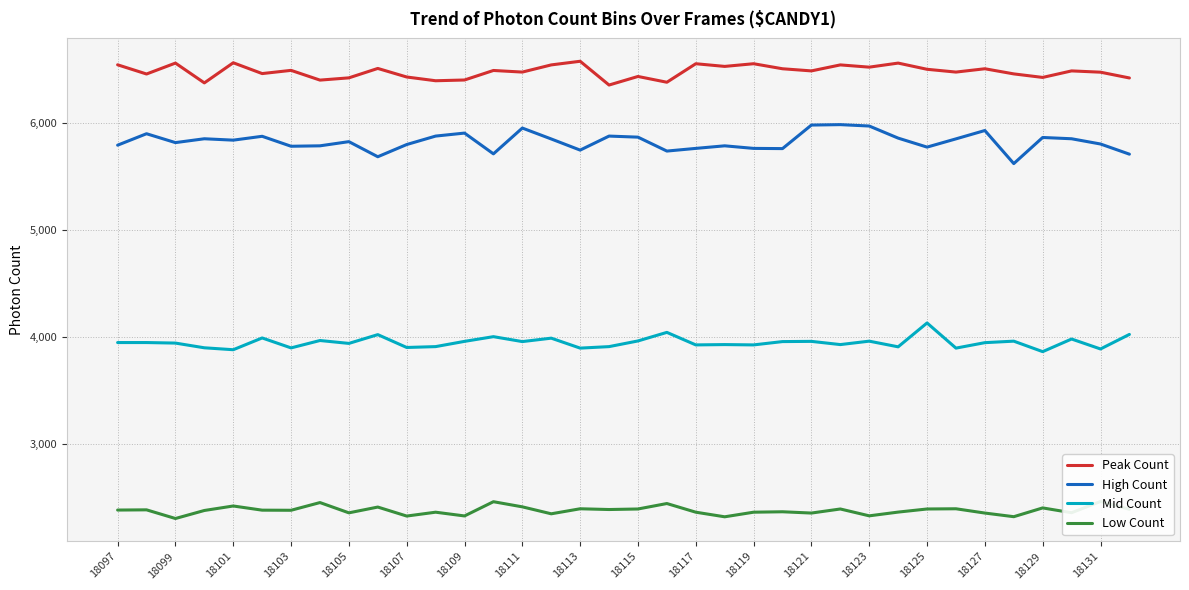

What is the approximate value of Peak Count at 29, to the nearest 5?

6475